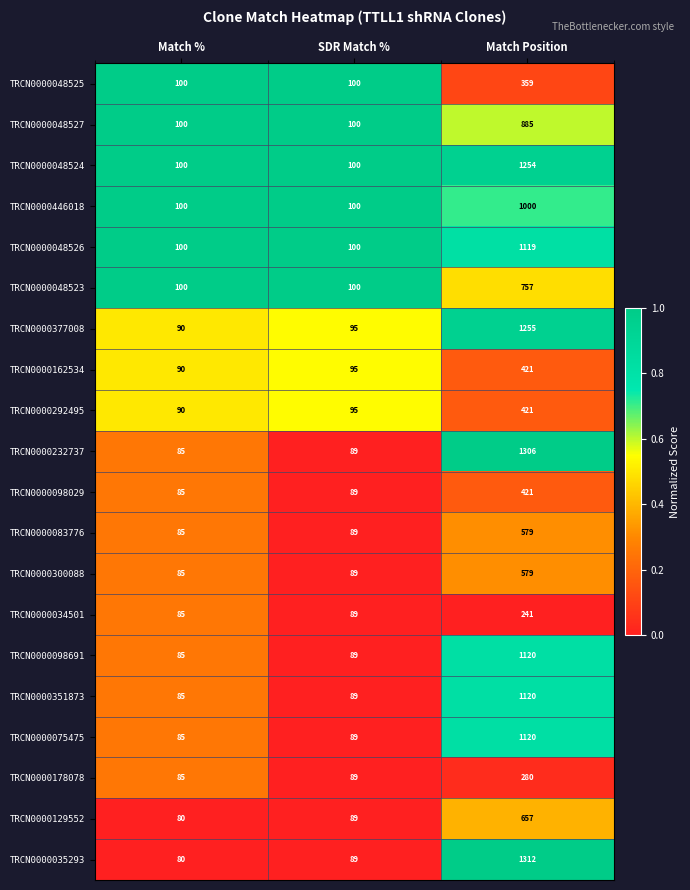

Which category has the highest value across all series?

Match Position